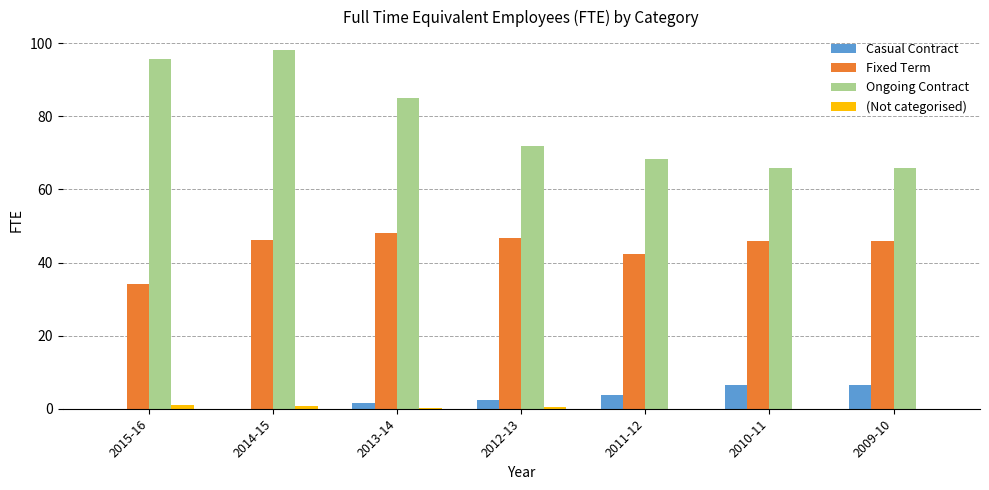

What is the sum of all Ongoing Contract values?

550.3